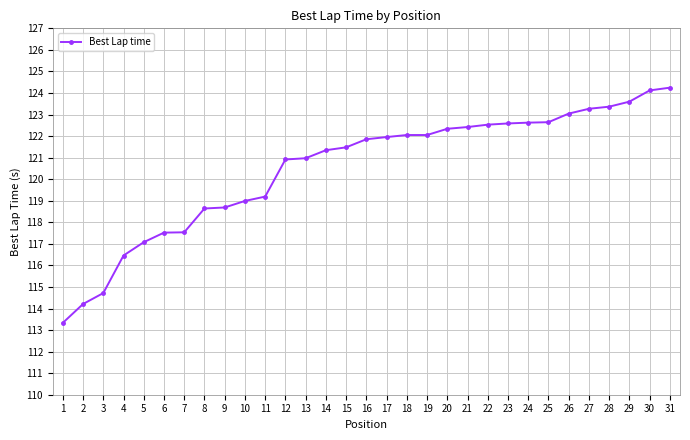

Is it true that the value at 3 is 203.5?

False